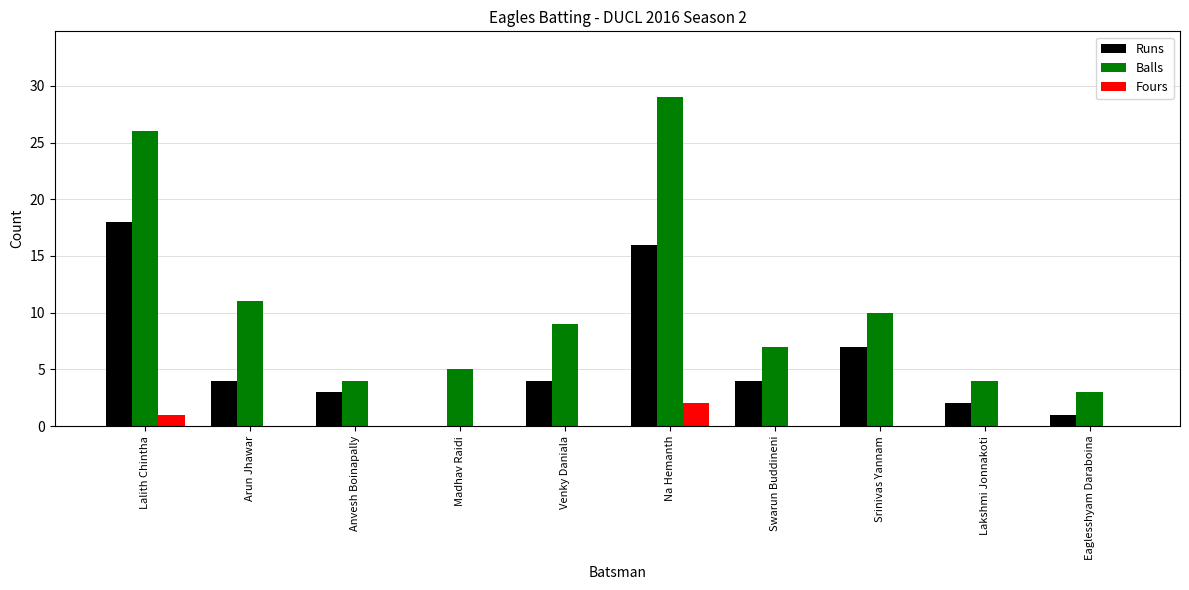

How many data points does each series have?

10